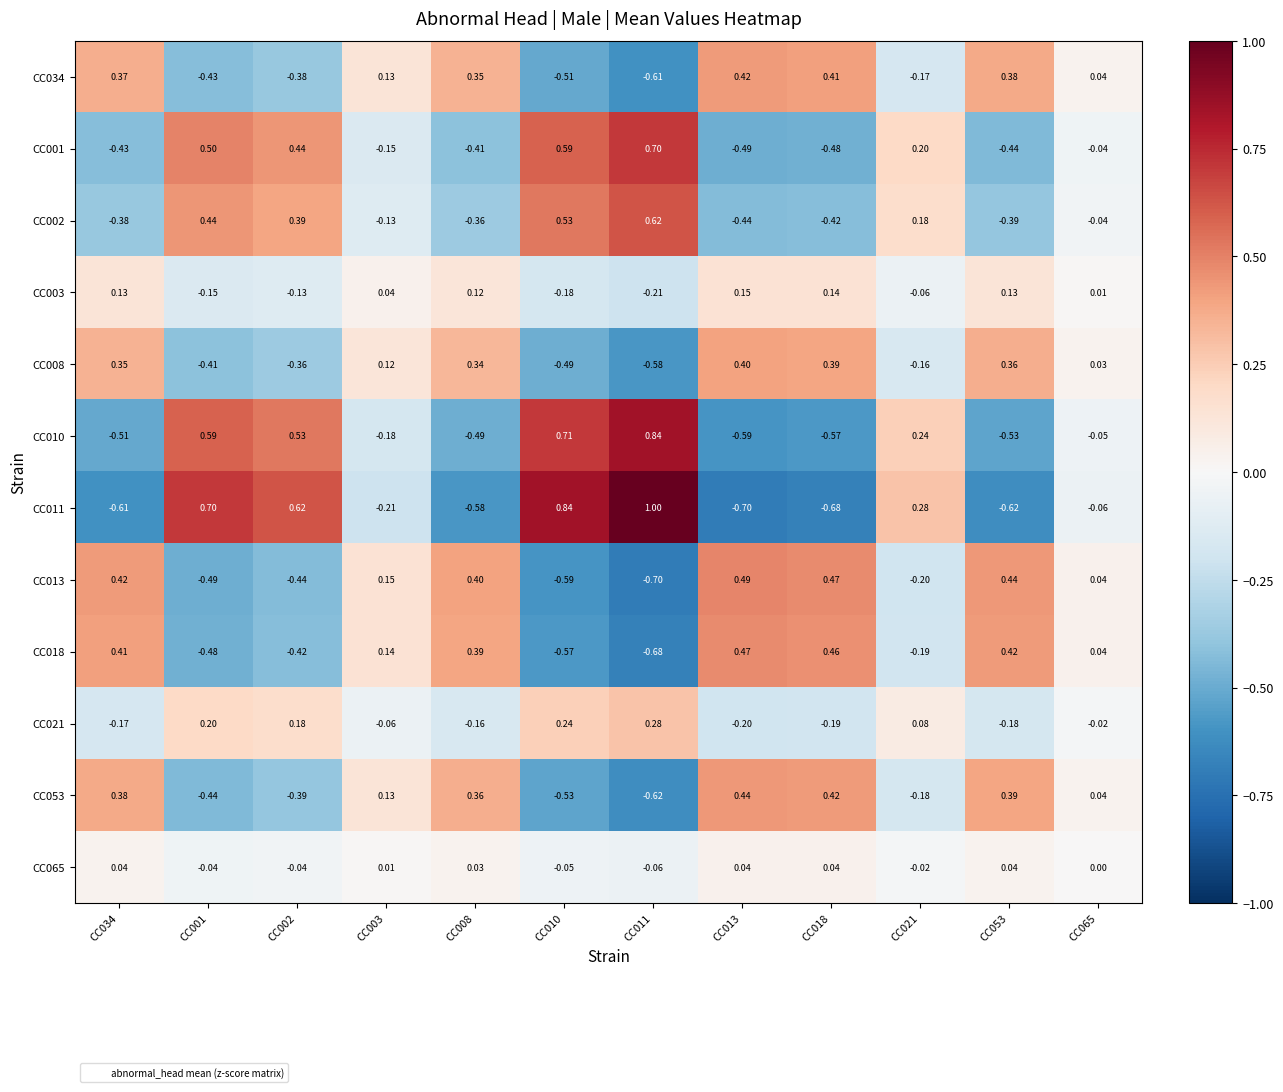

Is the value of CC034 at CC003 greater than the value of CC065 at CC053?

Yes